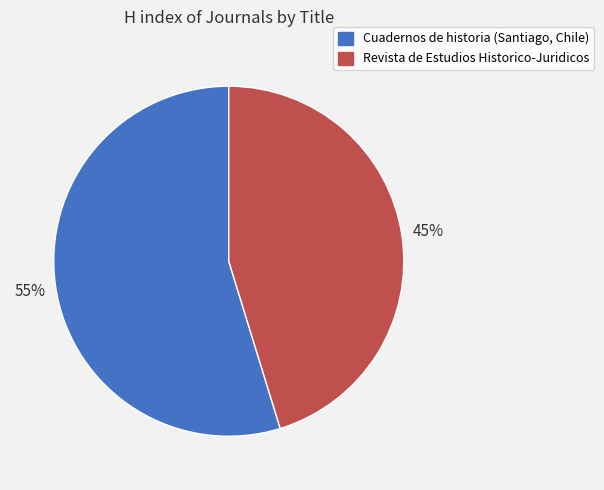

Is it true that Revista de Estudios Historico-Juridicos is 45% of the pie?

True